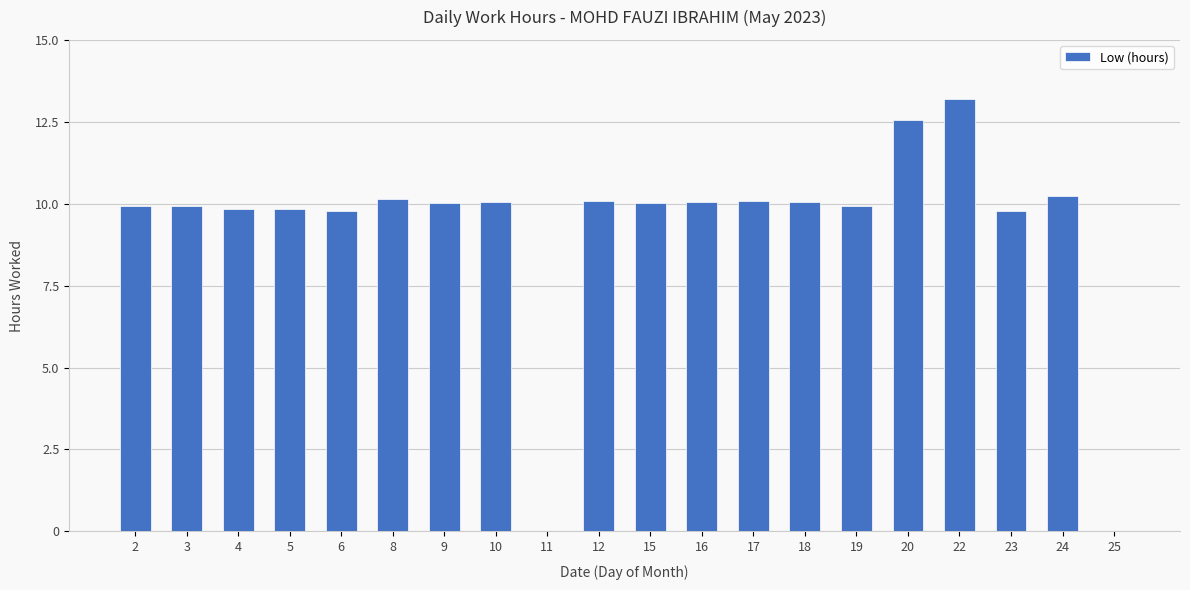

What is the sum of all values?

185.5